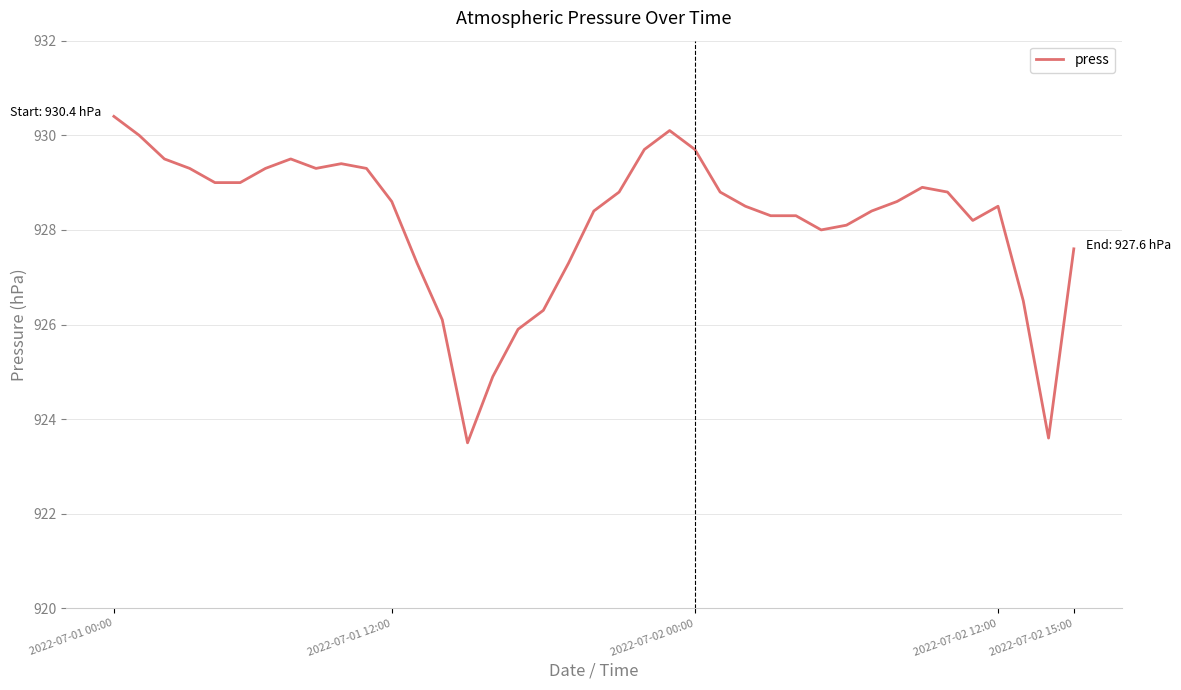

How many lines are shown in the chart?

1